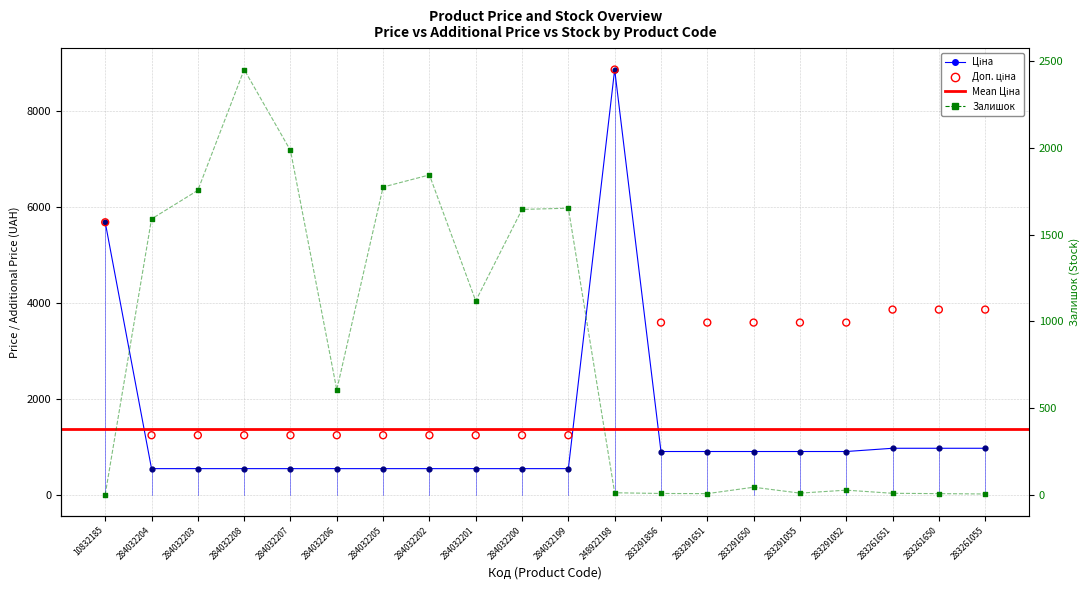

Which series reaches the maximum Y coordinate?

Ціна